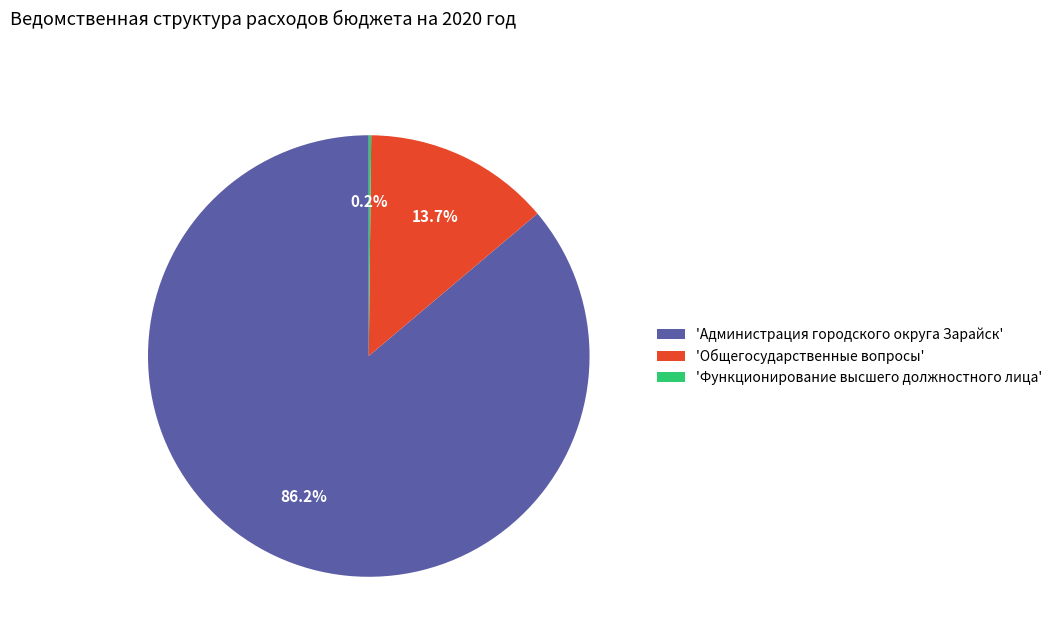

Approximately how many times larger is the value at 'Администрация городского округа Зарайск' compared to 'Общегосударственные вопросы'?

6.3